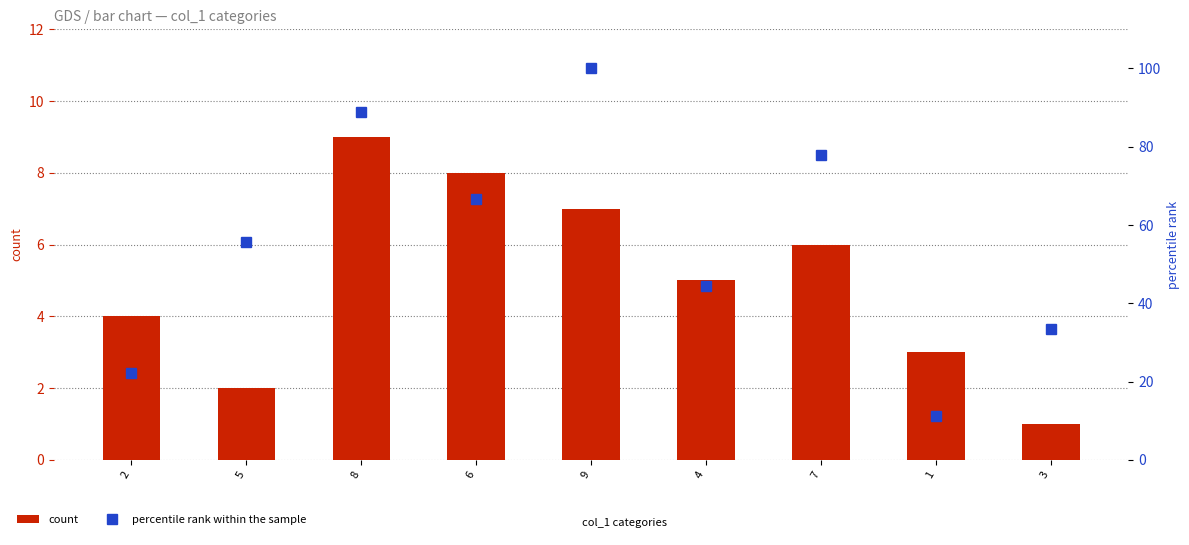

Rank the series by their average value, from lowest to highest.

count, percentile rank within the sample